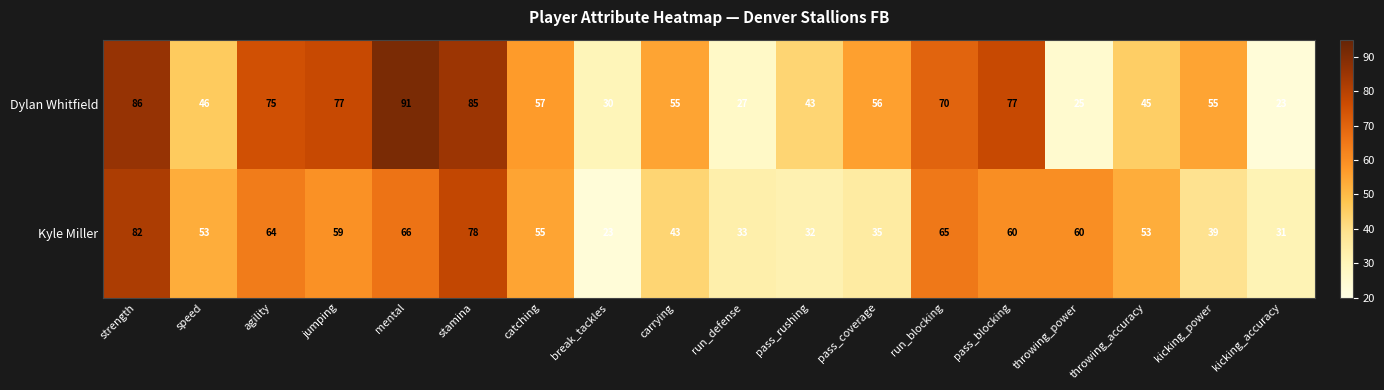

At which category is the sum across all series the highest?

strength